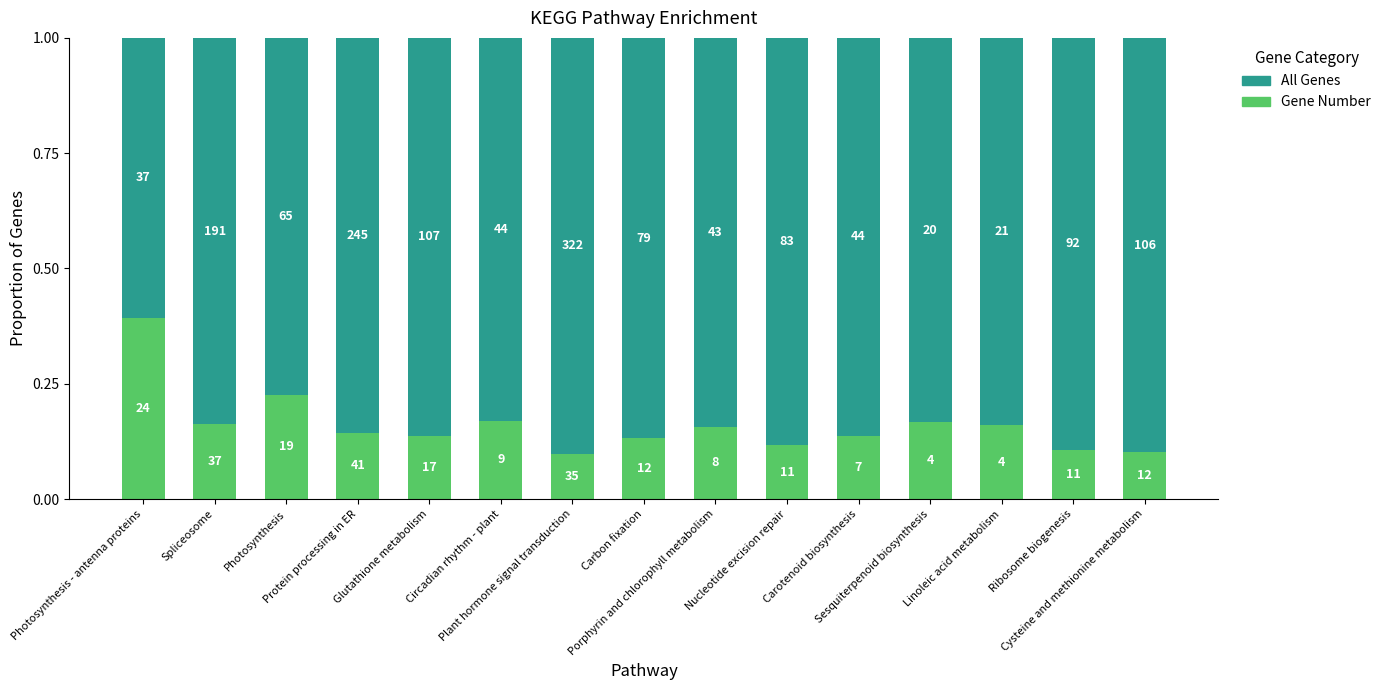

Does the chart contain stacked bars?

Yes